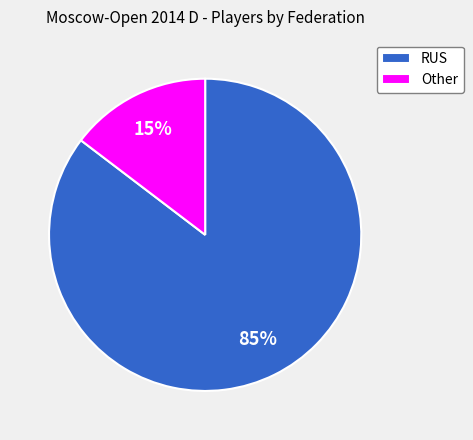

Which slice represents more than half of the pie?

RUS